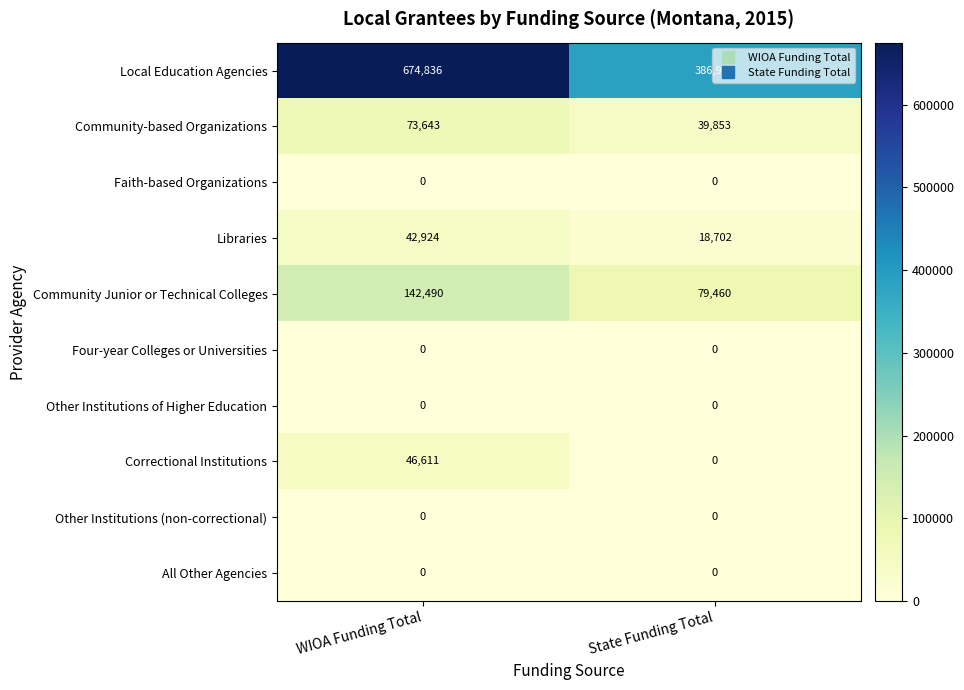

Which category has the highest value in the Community Junior or Technical Colleges series?

WIOA Funding Total